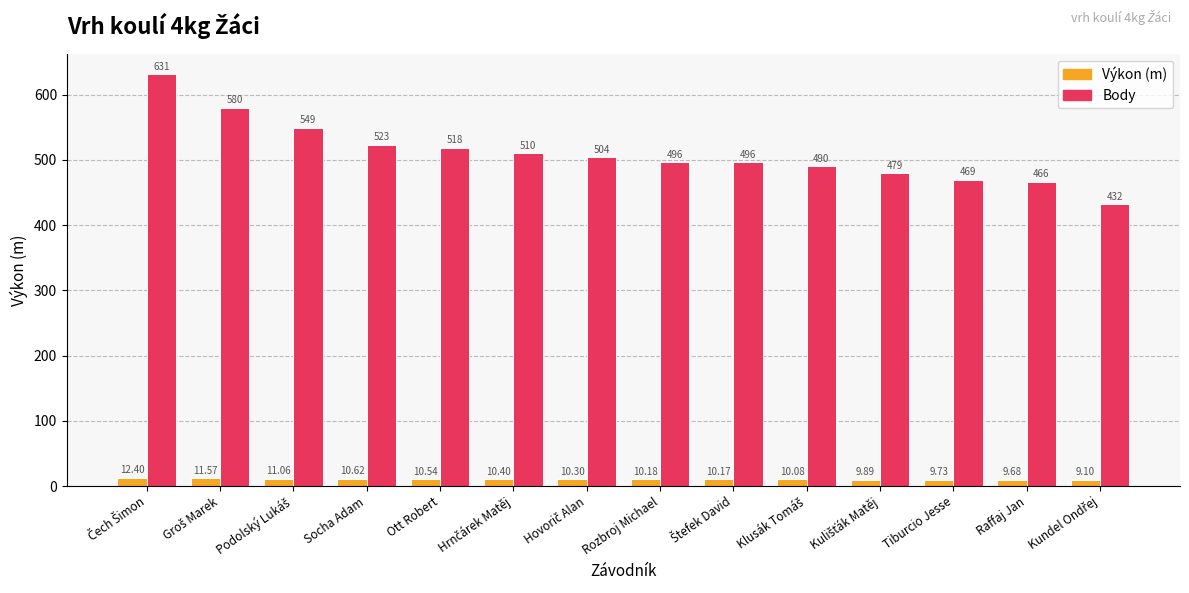

What are all the series names shown in the legend?

Výkon (m), Body